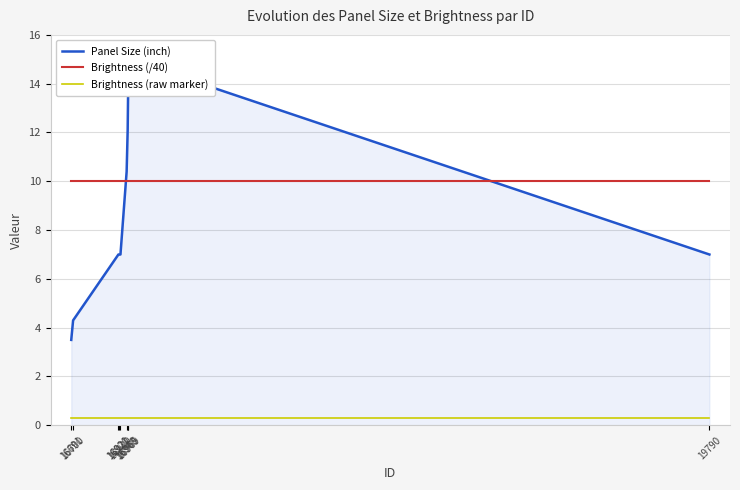

What is the highest value of the Panel Size (inch) series?

15.0